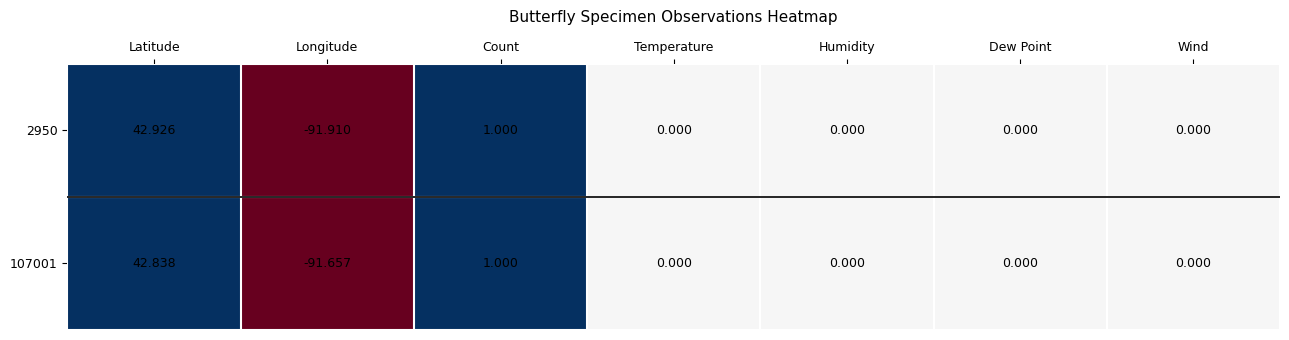

Count the number of data series in this chart.

2